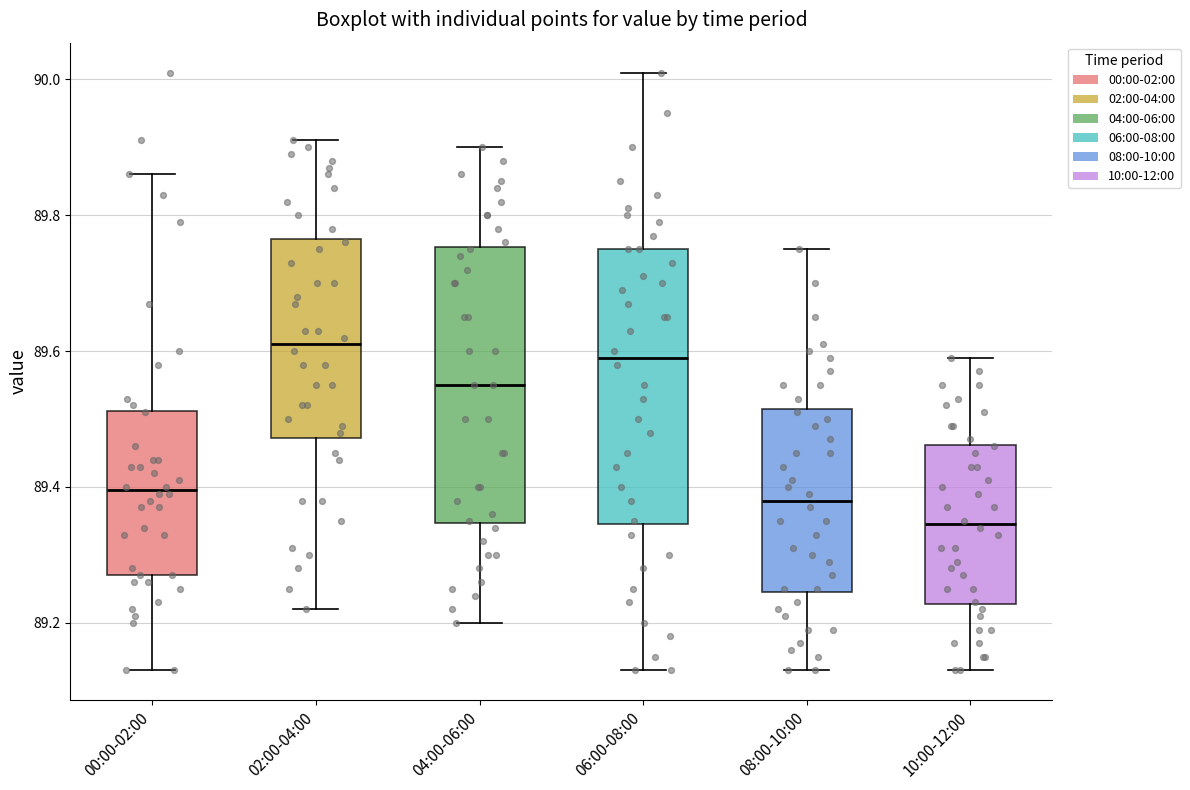

Which box has the lowest median line?

10:00-12:00